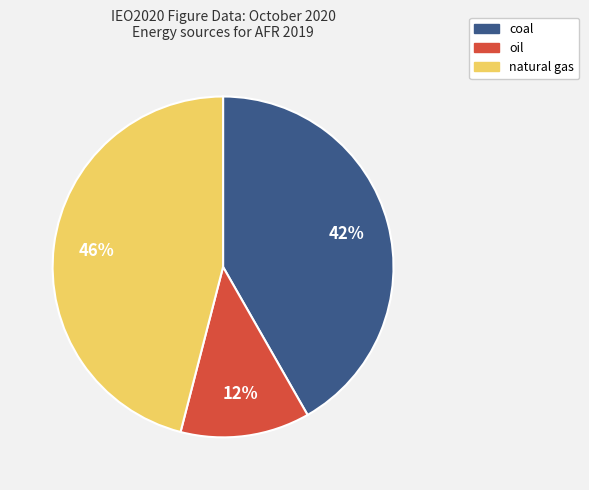

To the nearest percent, what portion does natural gas represent?

46%